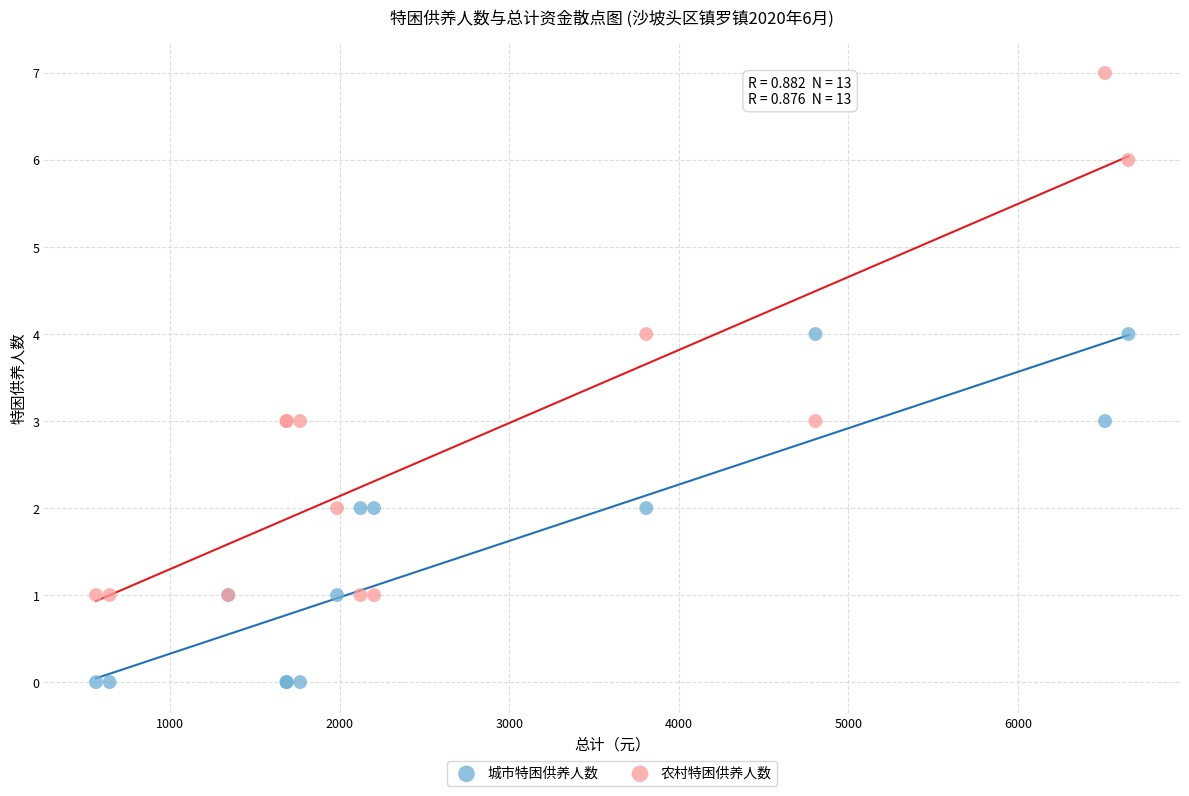

Which series has the widest spread of Y values?

农村特困供养人数